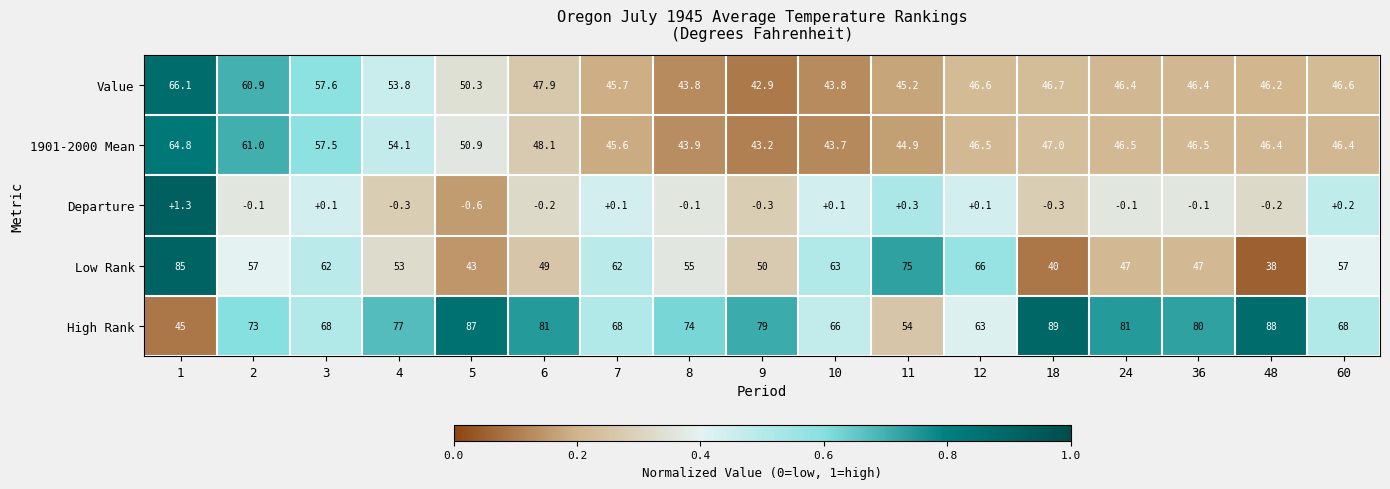

Rank the series by their maximum value, from highest to lowest.

High Rank, Low Rank, Value, 1901-2000 Mean, Departure